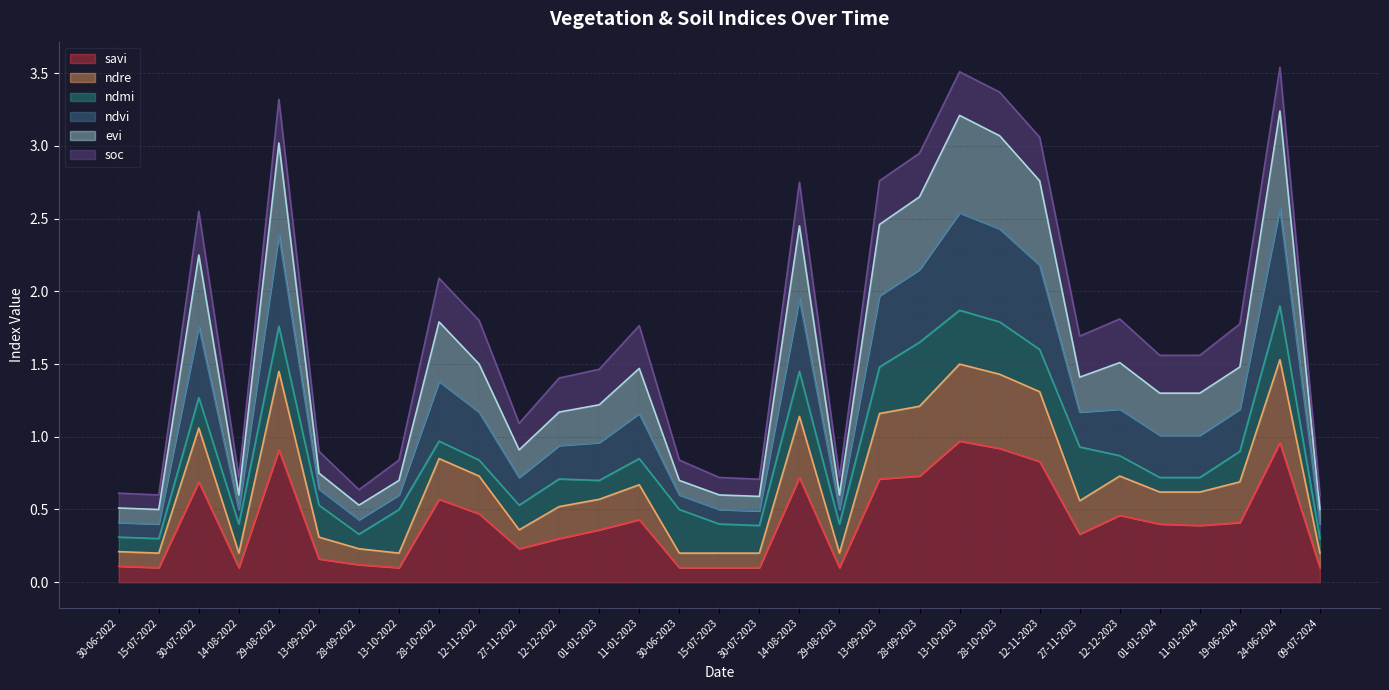

Does the chart have visible grid lines?

Yes